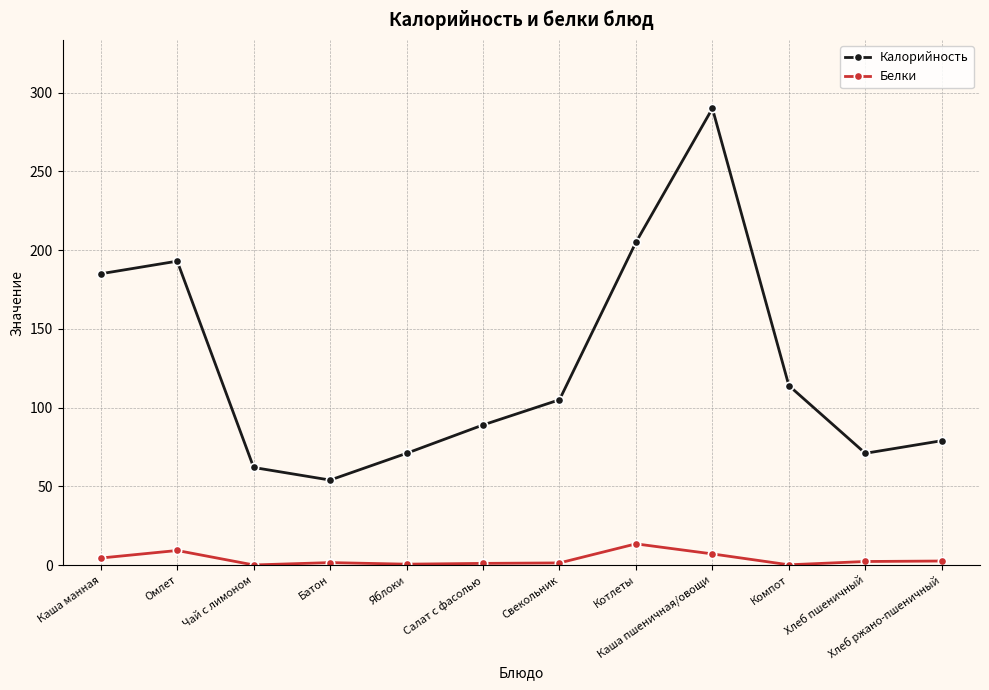

What is the maximum value for Калорийность?

290.0